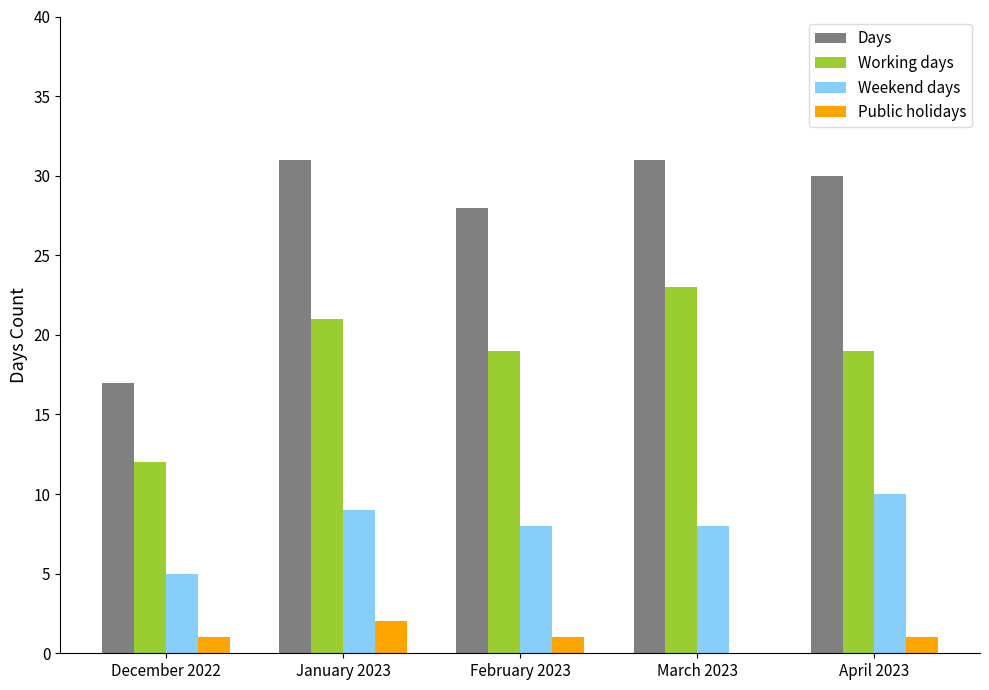

What is the average value of the Working days series?

19